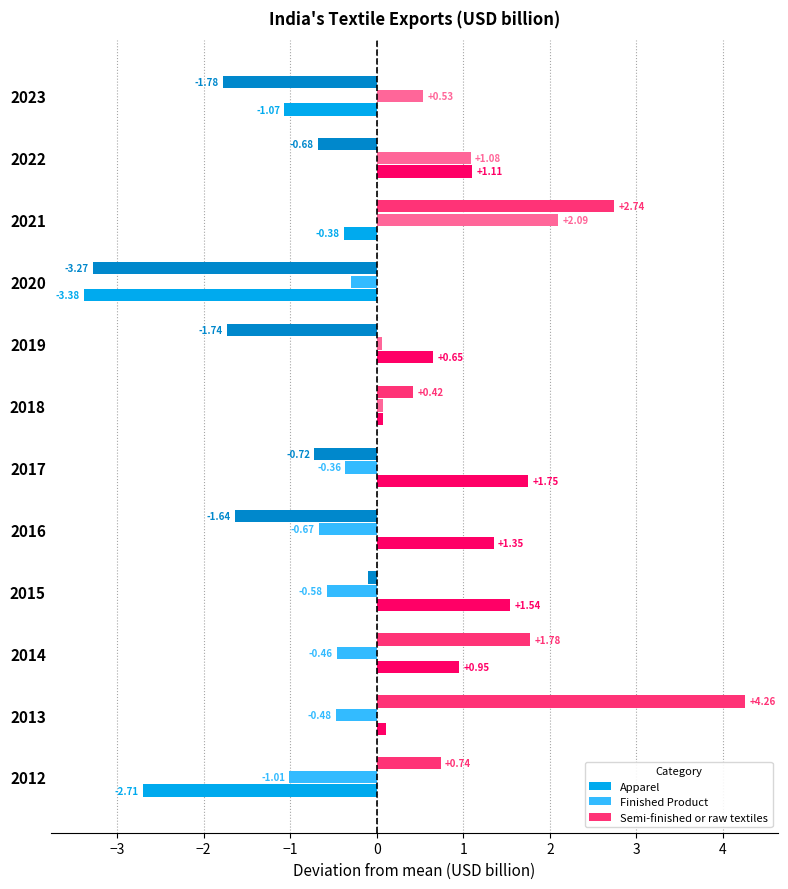

What is the difference between the maximum and minimum values in the Finished Product series?

3.1